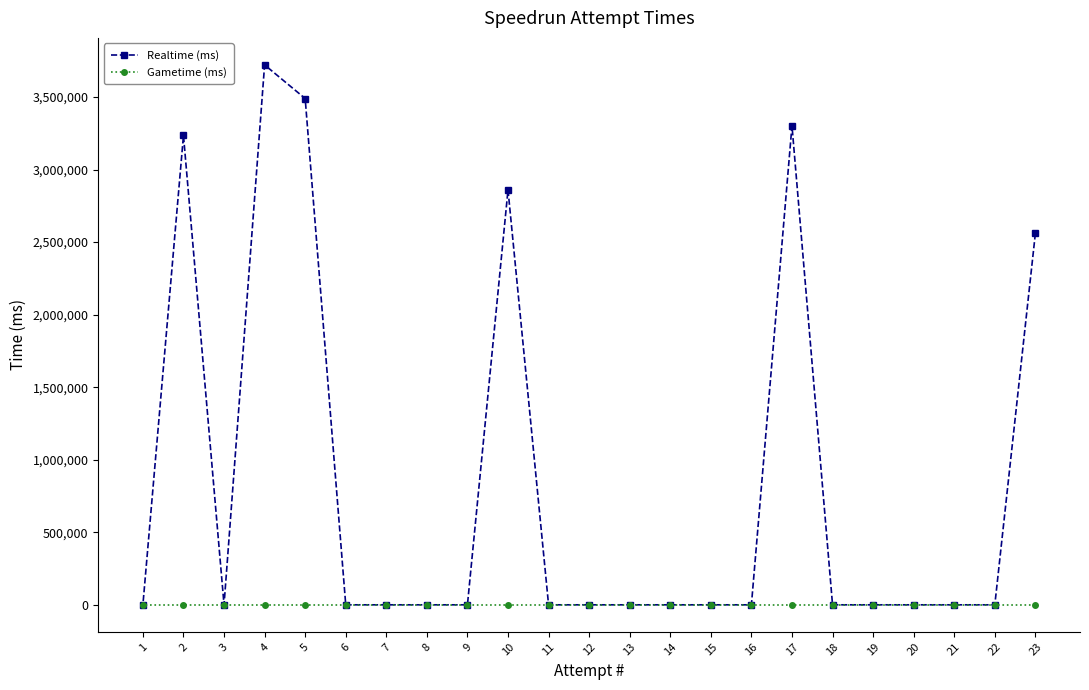

Reading left to right, transcribe all the data shown in this chart.

Realtime (ms): 1=0	2=3235261	3=0	4=3721124	5=3489375	6=0	7=0	8=0	9=0	10=2859732	11=0	12=0	13=0	14=0	15=0	16=0	17=3301947	18=0	19=0	20=0	21=0	22=0	23=2559967
Gametime (ms): 1=0	2=0	3=0	4=0	5=0	6=0	7=0	8=0	9=0	10=0	11=0	12=0	13=0	14=0	15=0	16=0	17=0	18=0	19=0	20=0	21=0	22=0	23=0